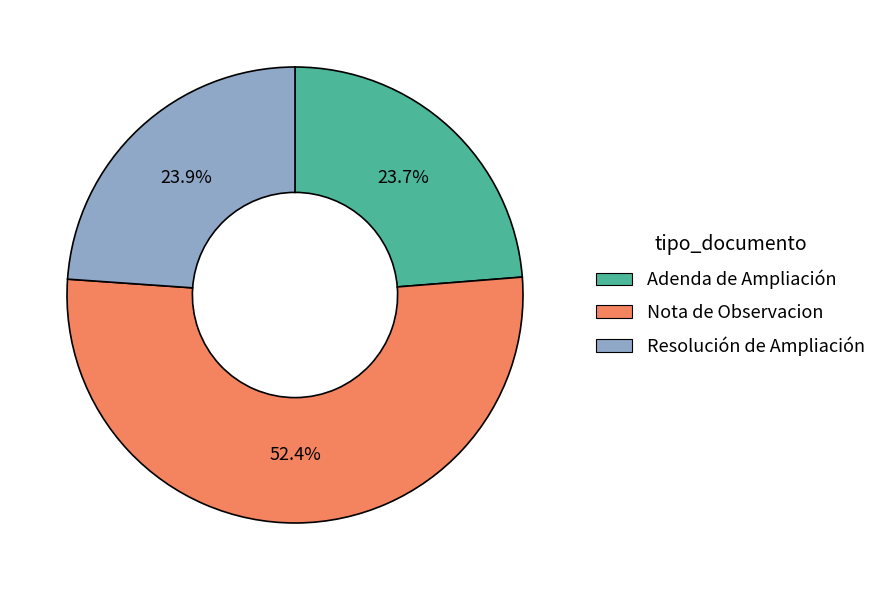

What is the largest slice in the pie chart?

Nota de Observacion